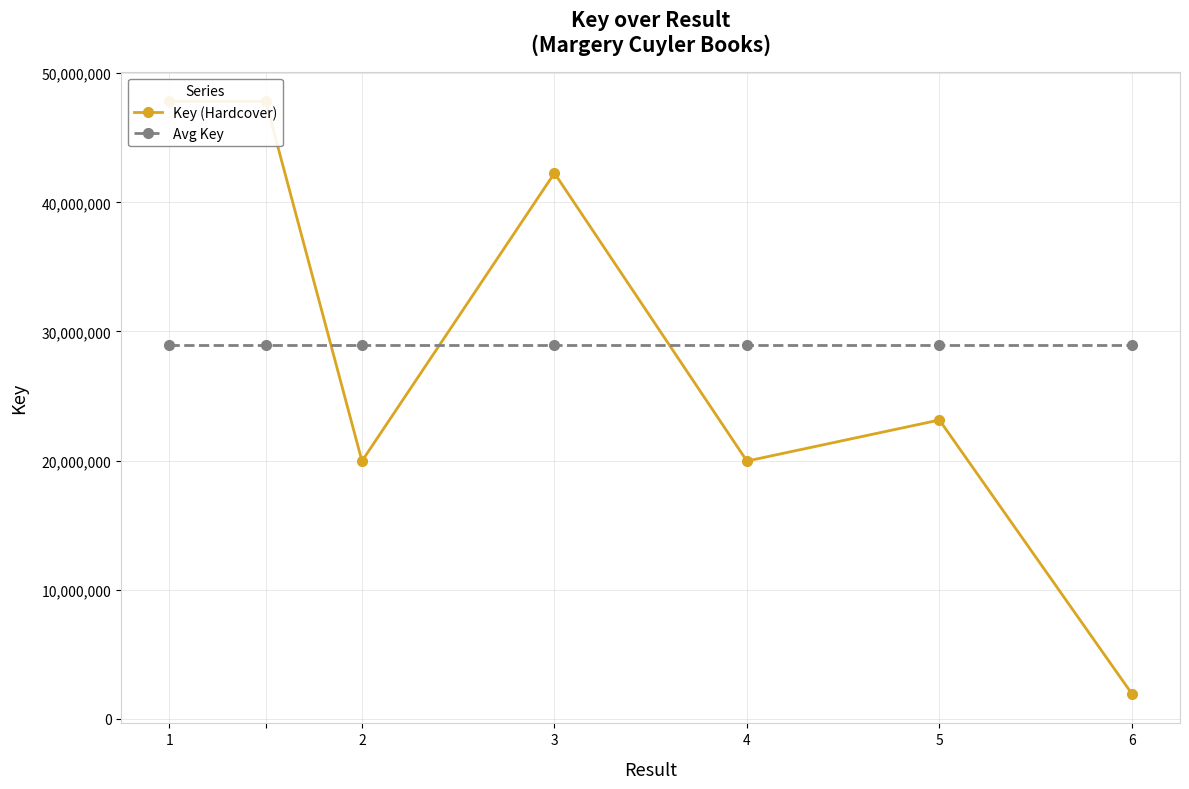

What is the greatest value displayed?

47818218.0